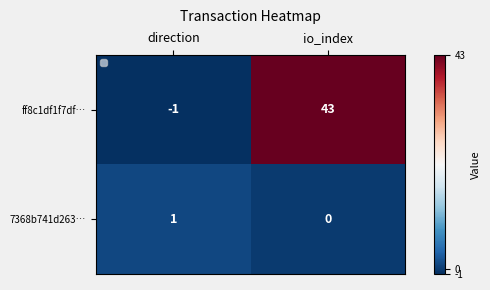

At which label is ff8c1df1f7df… closest to 21?

direction